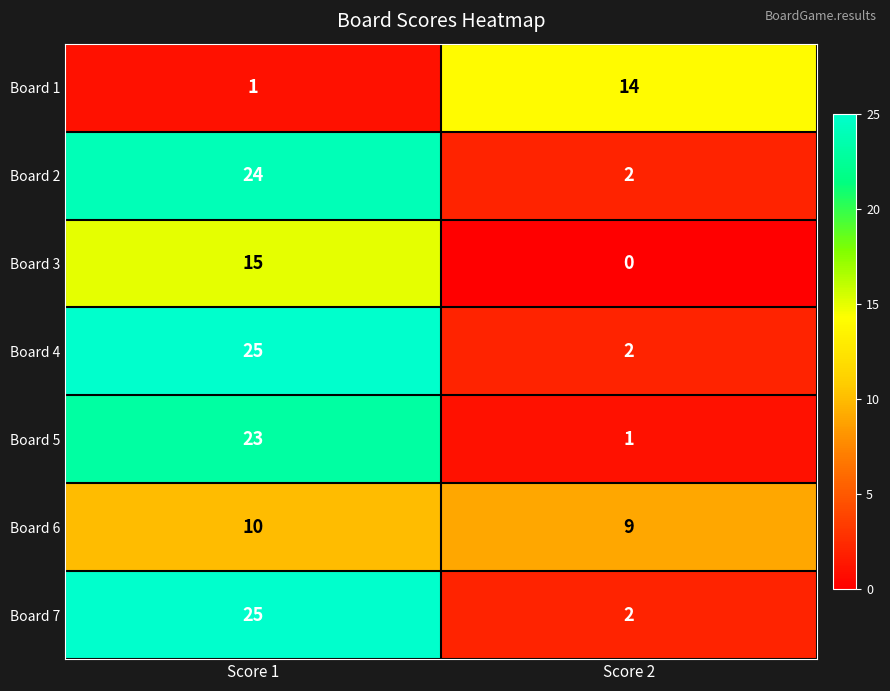

How many distinct data groups are displayed?

7